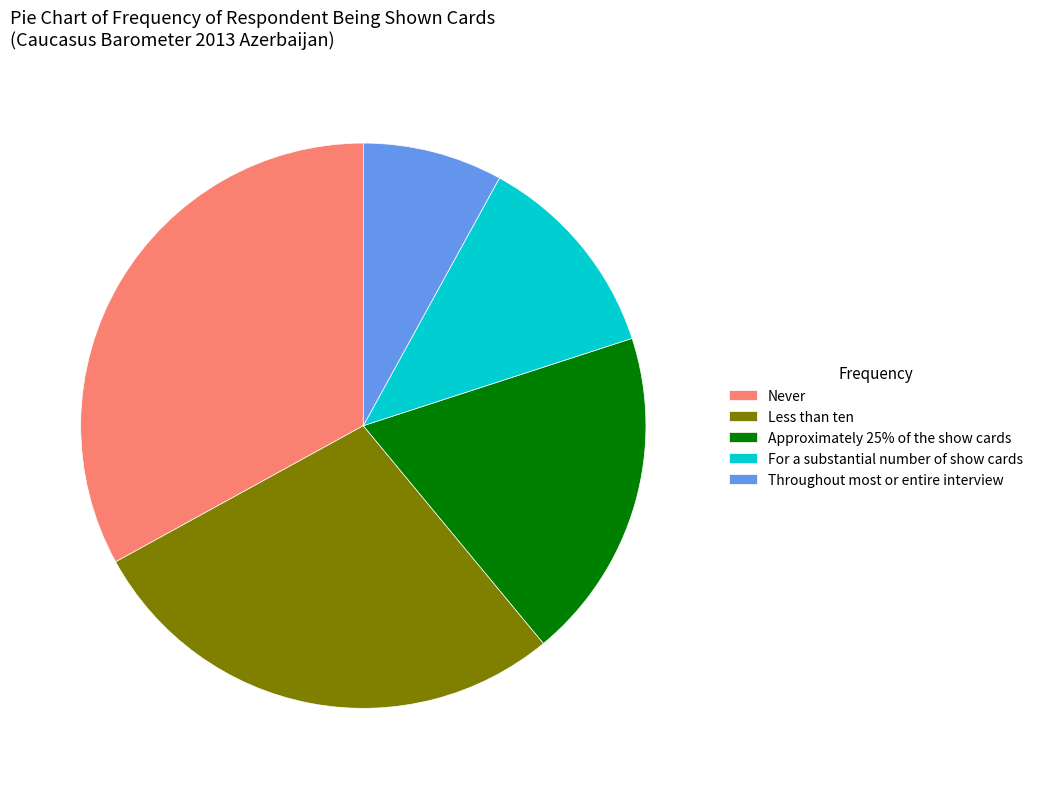

Which has a higher value, Never or For a substantial number of show cards?

Never